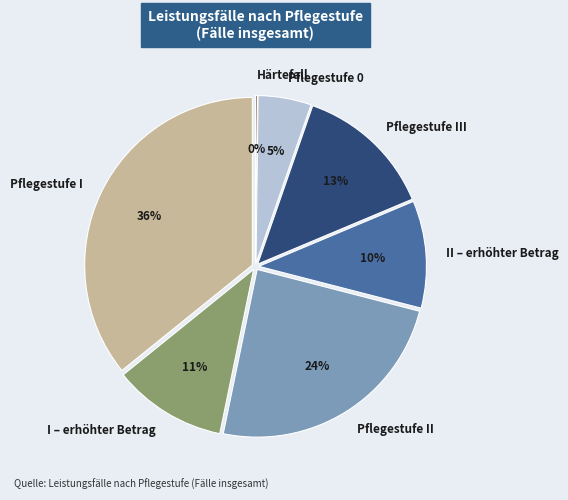

To the nearest percent, what is the difference between the Pflegestufe I and I – erhöhter Betrag slice percentages?

25%